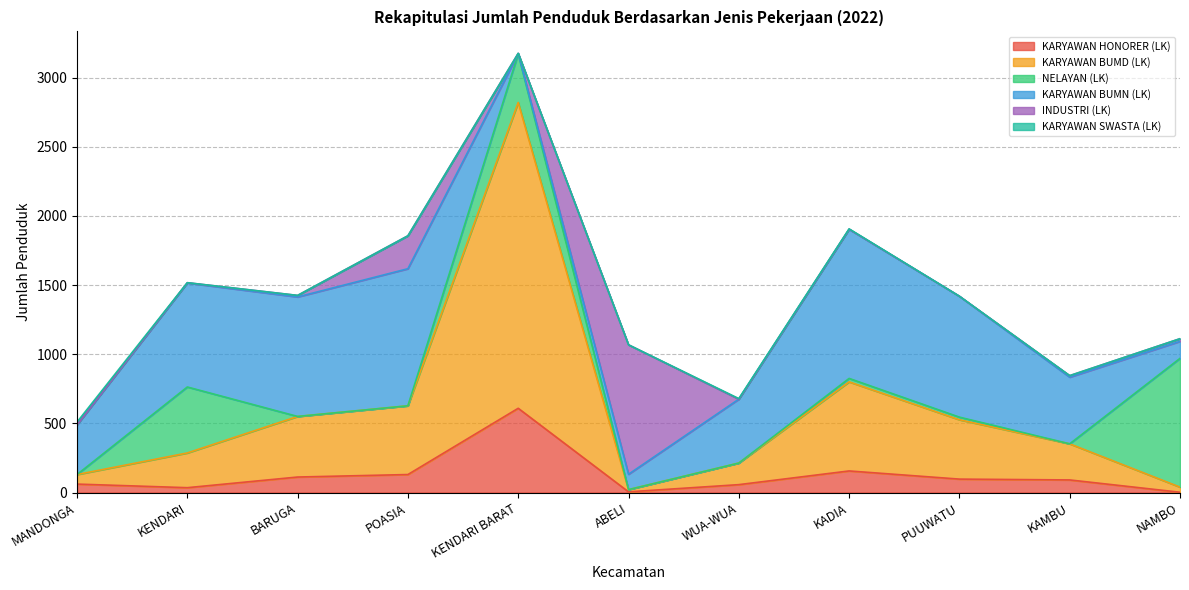

What is the difference between the highest and lowest values at KENDARI?

752